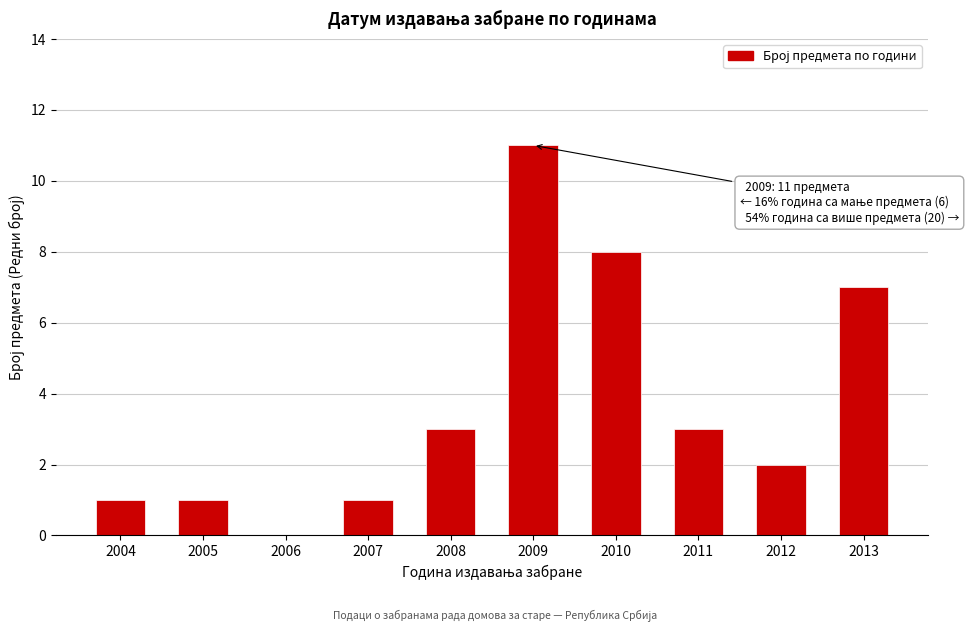

Reading right to left, extract all data points from this chart.

2013=7	2012=2	2011=3	2010=8	2009=11	2008=3	2007=1	2006=0	2005=1	2004=1